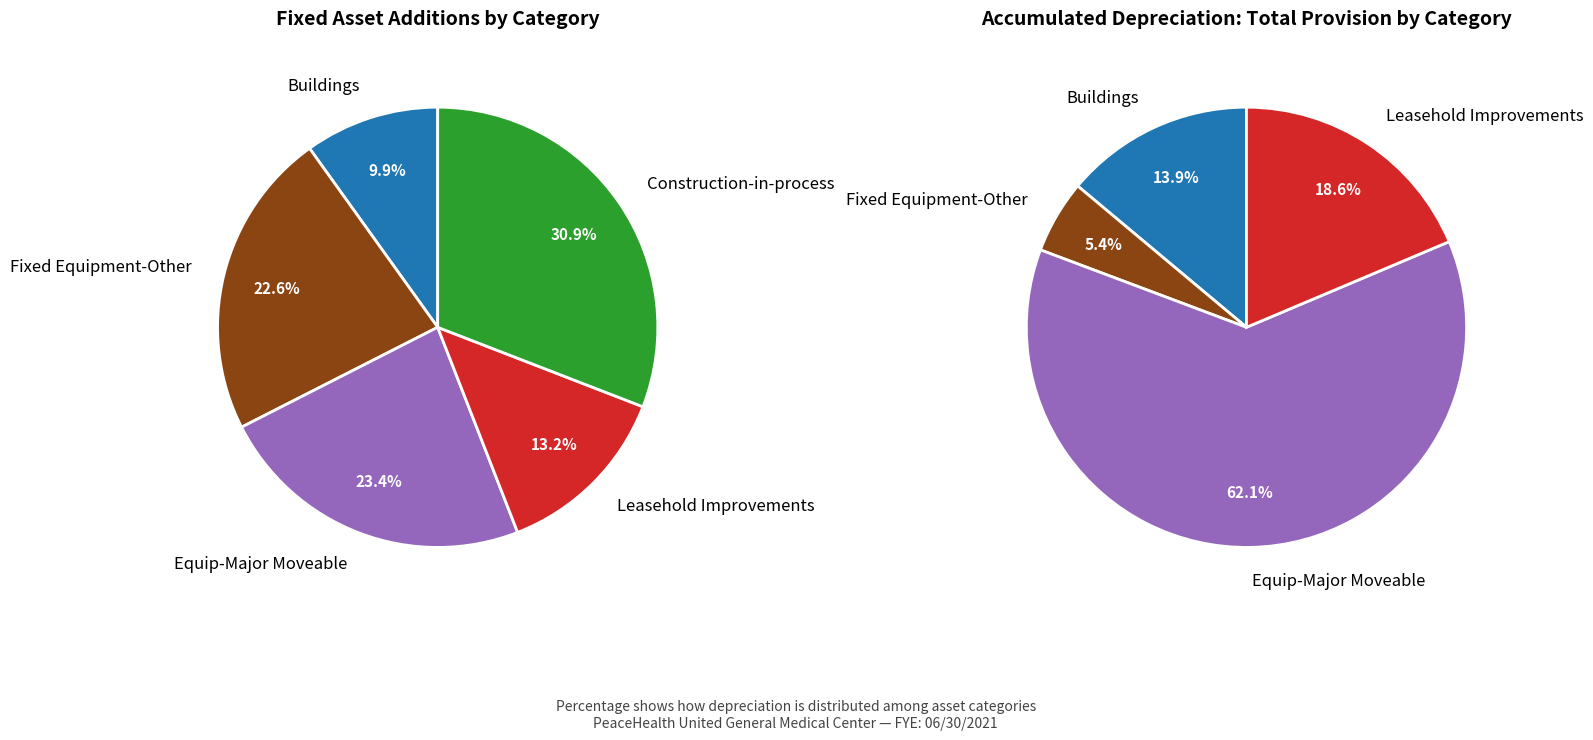

Is there any slice that represents more than half of the pie?

No